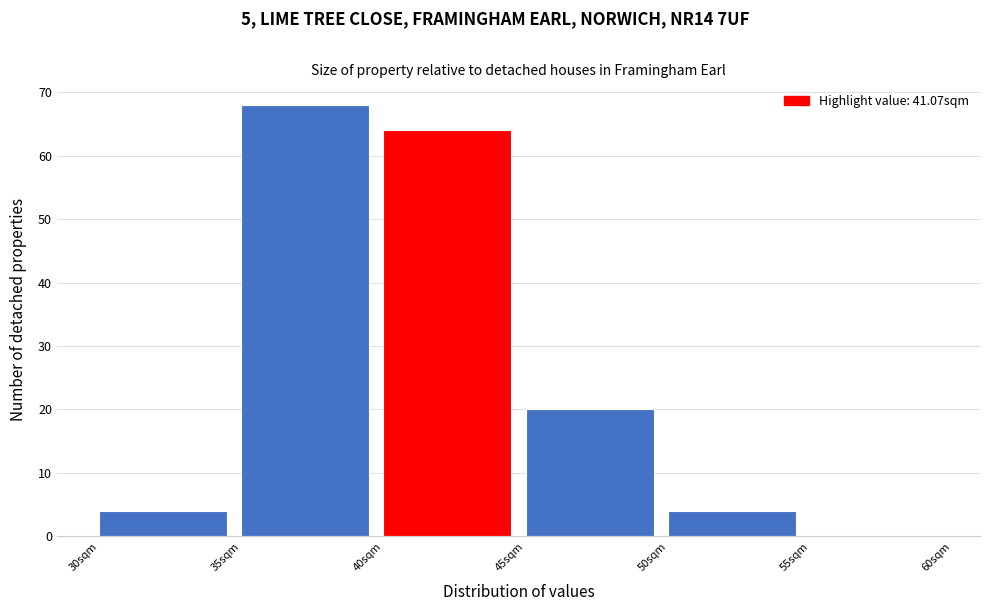

How tall is the bar that spans 30 to 35 on the x-axis? The values are not printed on the chart, so give them approximately, as read against the axis.

4